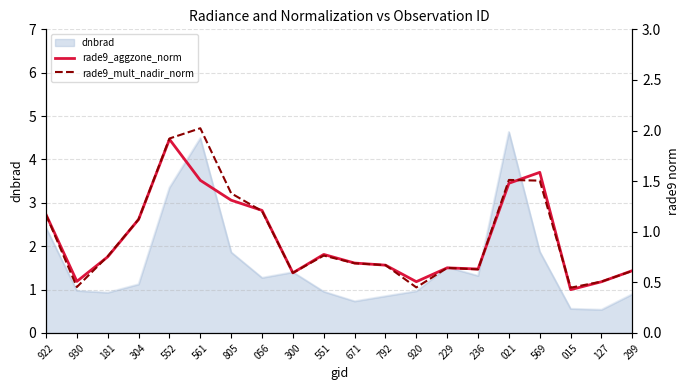

What is the label of the 5th point from the left?

552